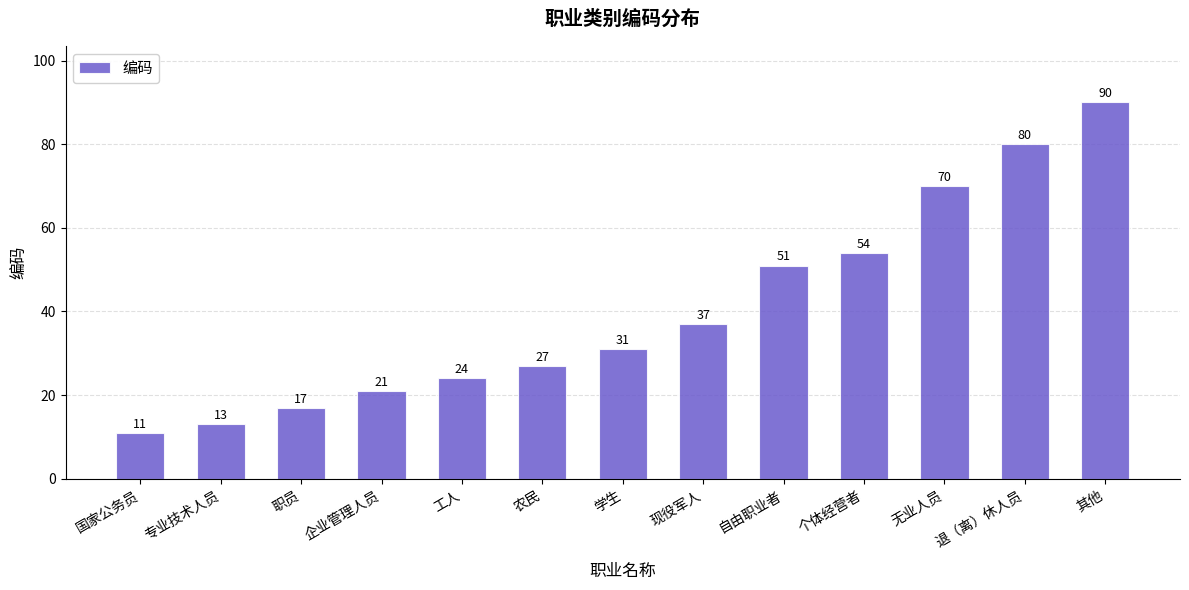

Which has a higher value, 无业人员 or 专业技术人员?

无业人员